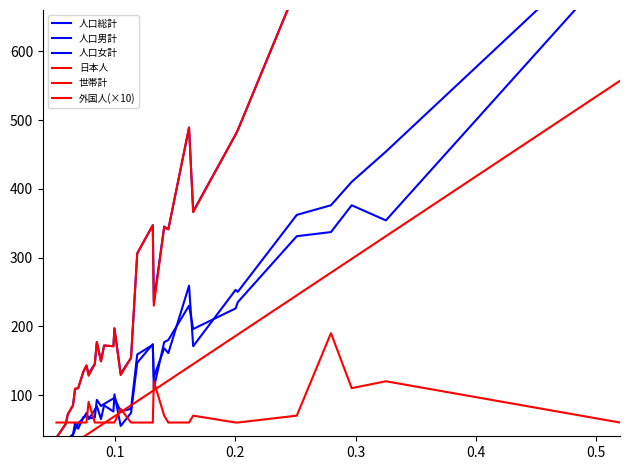

What is the approximate value of 外国人(×10) at 0.5?

60